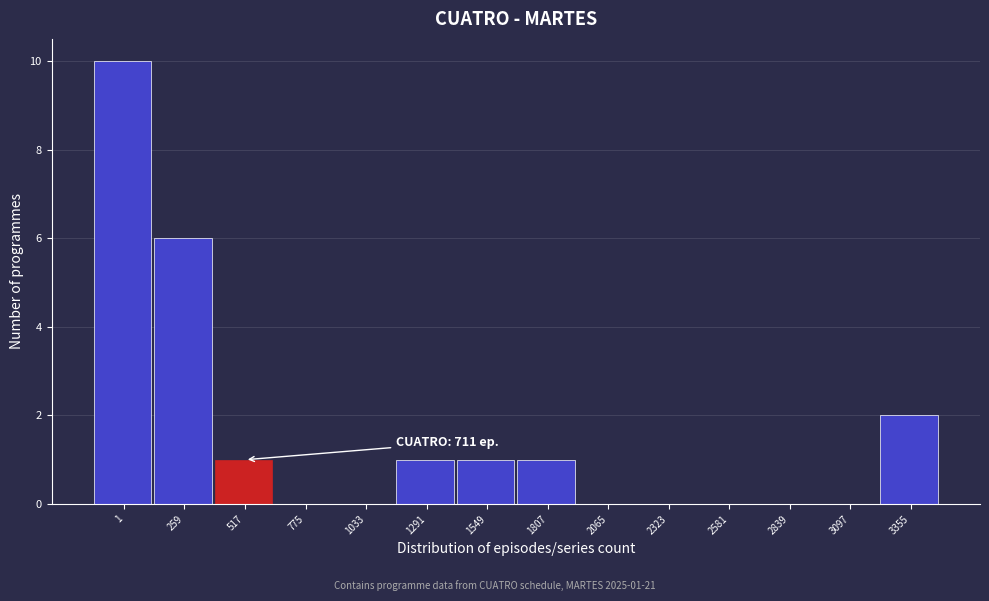

Reading left to right, list all the values displayed in this chart.

1=10	259=6	517=1	775=0	1033=0	1291=1	1549=1	1807=1	2065=0	2323=0	2581=0	2839=0	3097=0	3355=2